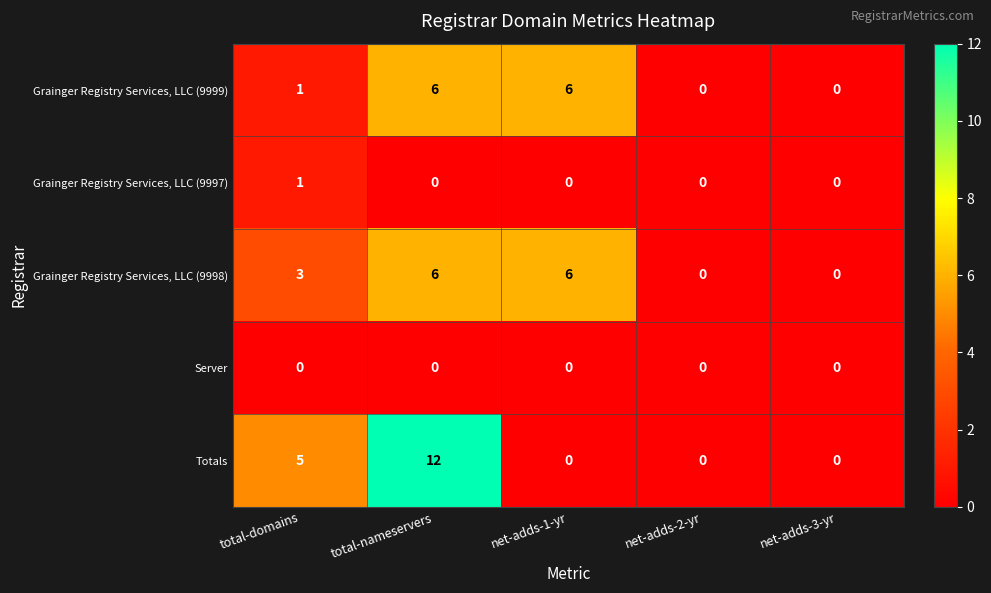

Between total-nameservers and net-adds-3-yr, which series saw the biggest shift?

Totals